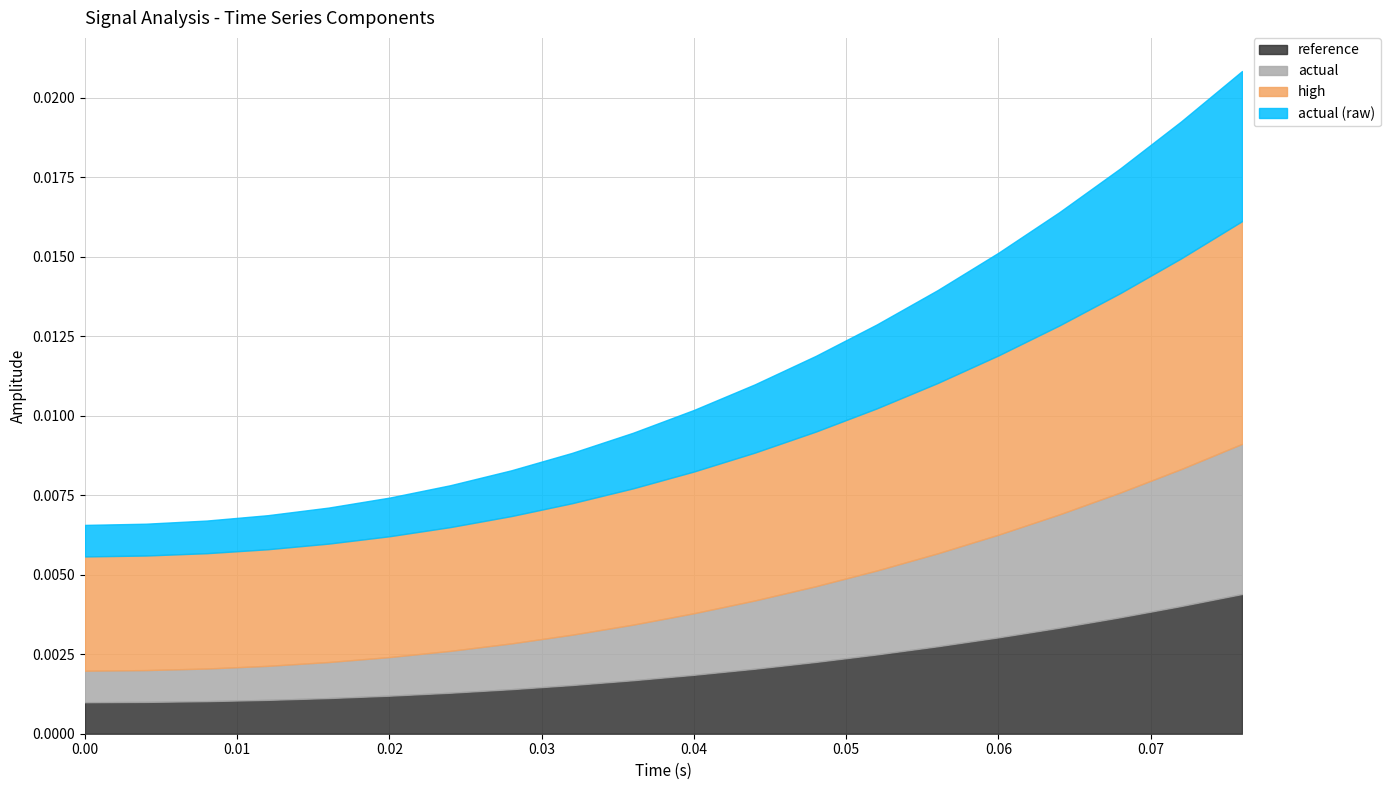

The value of actual (raw) at 0.052 is 0.0. True or false?

False